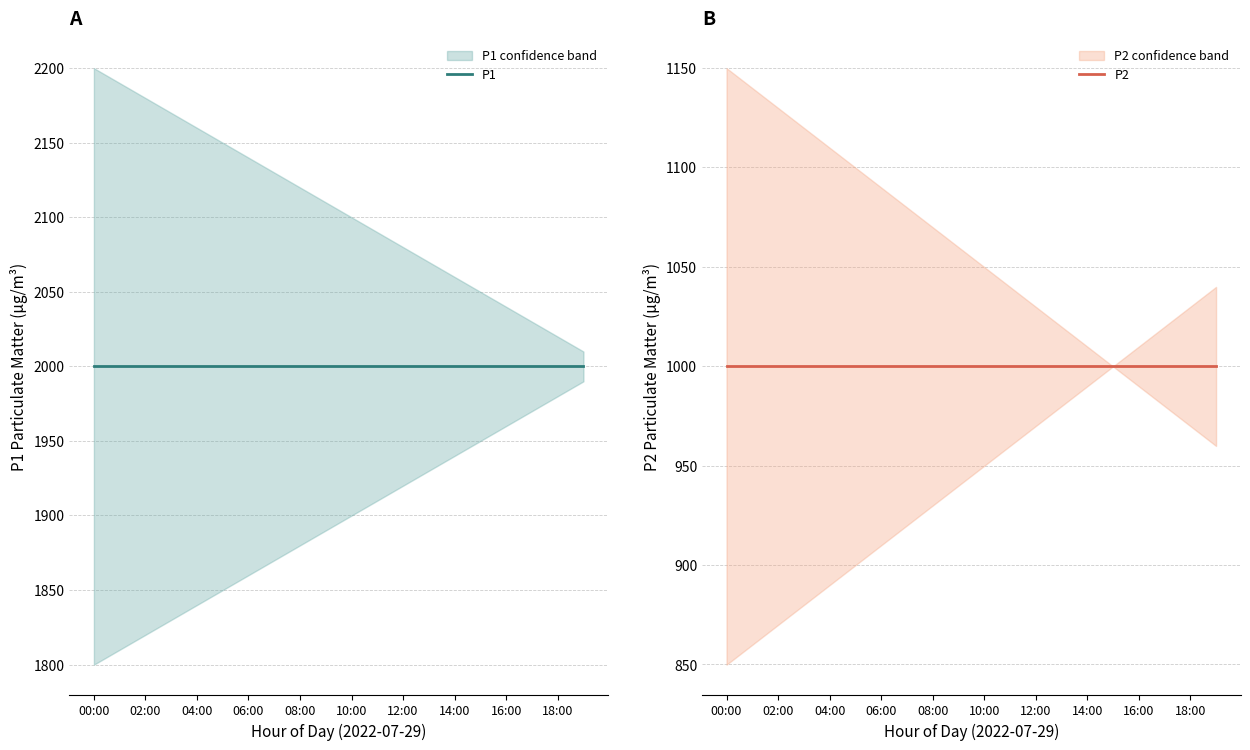

True or false: P1 and P2 intersect in this chart.

False